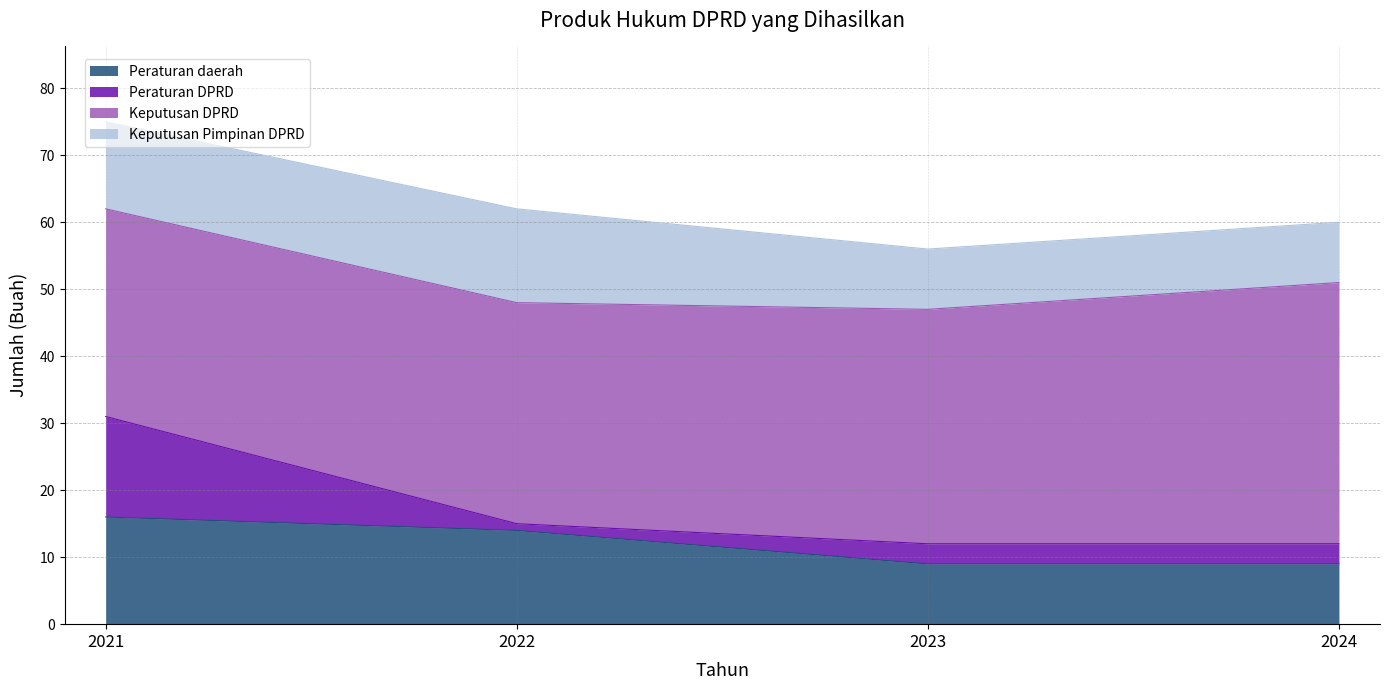

True or false: Keputusan DPRD has a value of 35 at 2023.

True